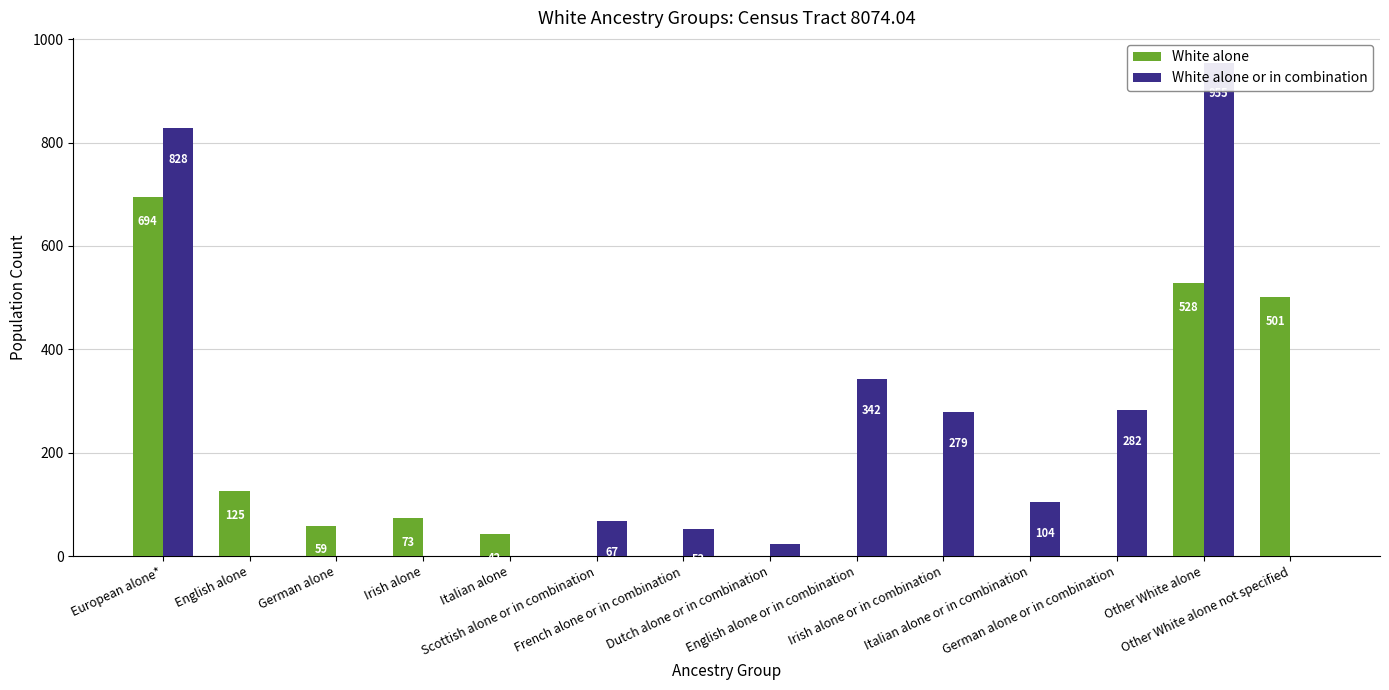

At which label does White alone reach its minimum?

Scottish alone or in combination